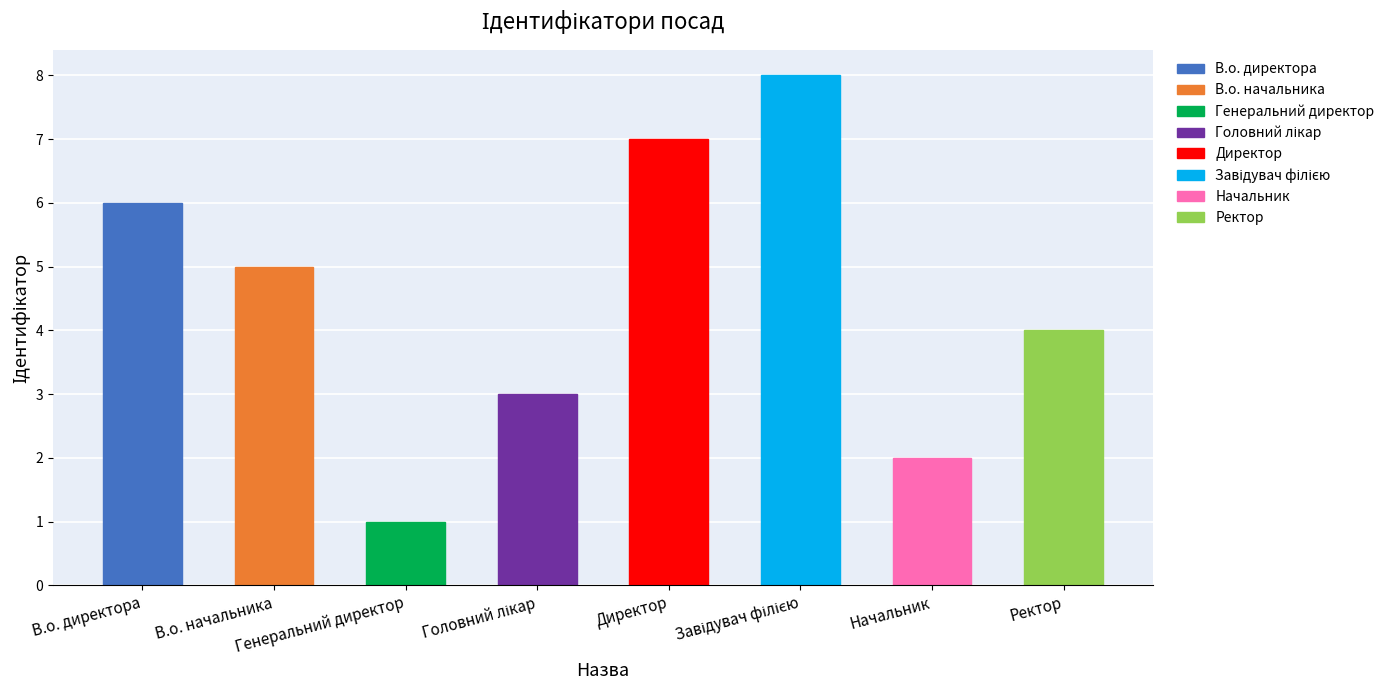

What is the difference between the second highest and minimum values?

6